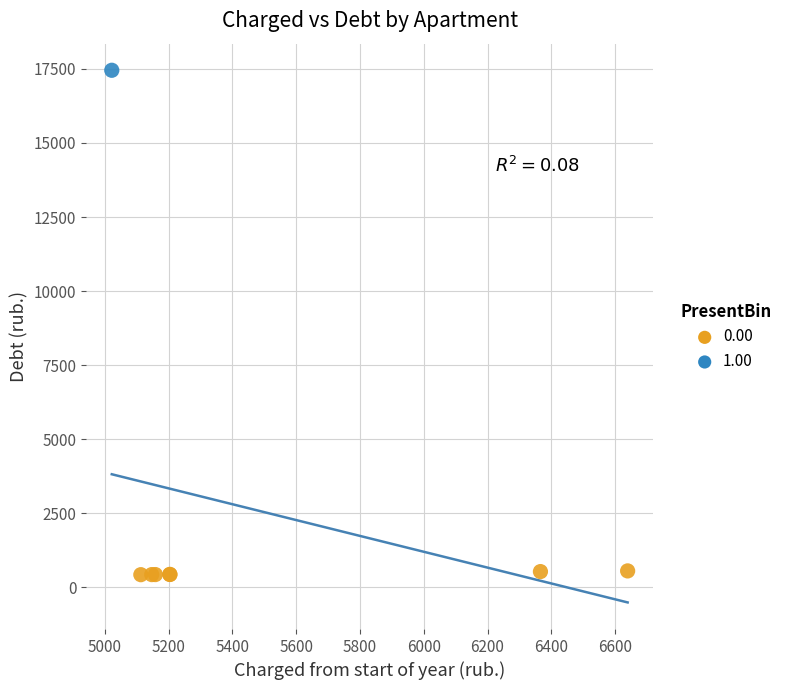

What are all the series names shown in the legend?

0.00, 1.00